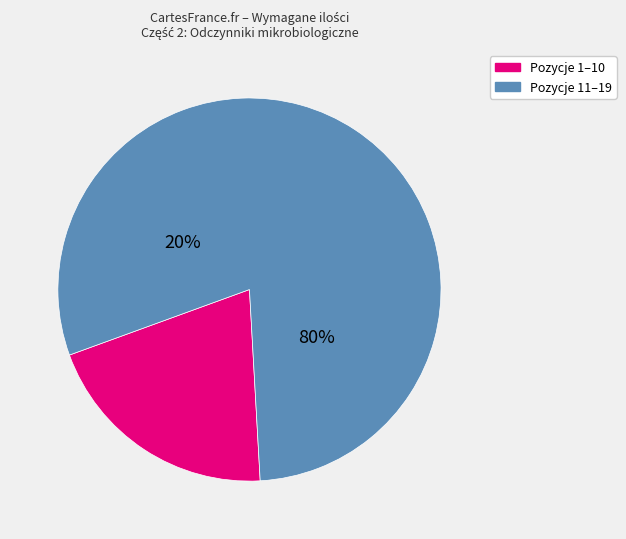

Does 19 account for over 50% of the chart?

Yes